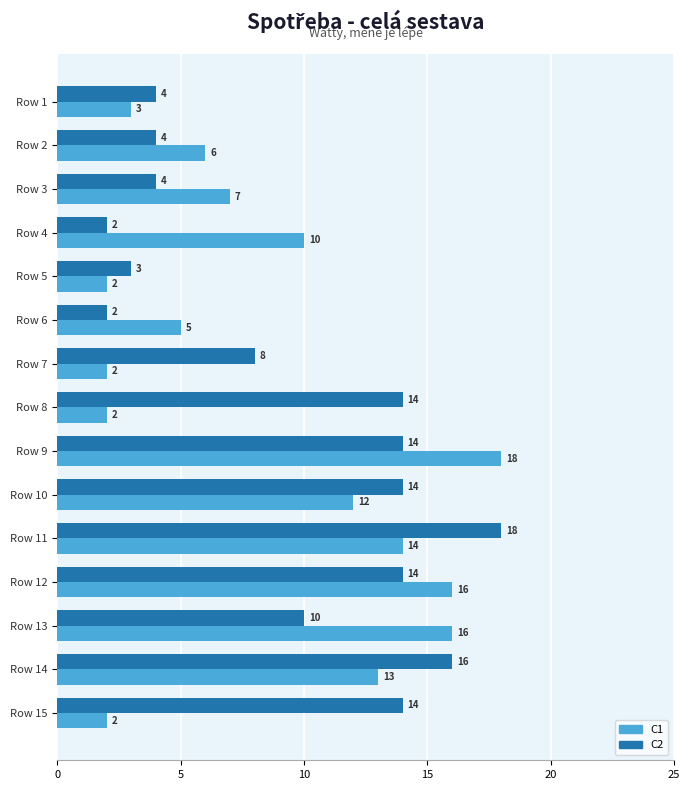

Rank the series at Row 8 from highest to lowest value.

C2, C1